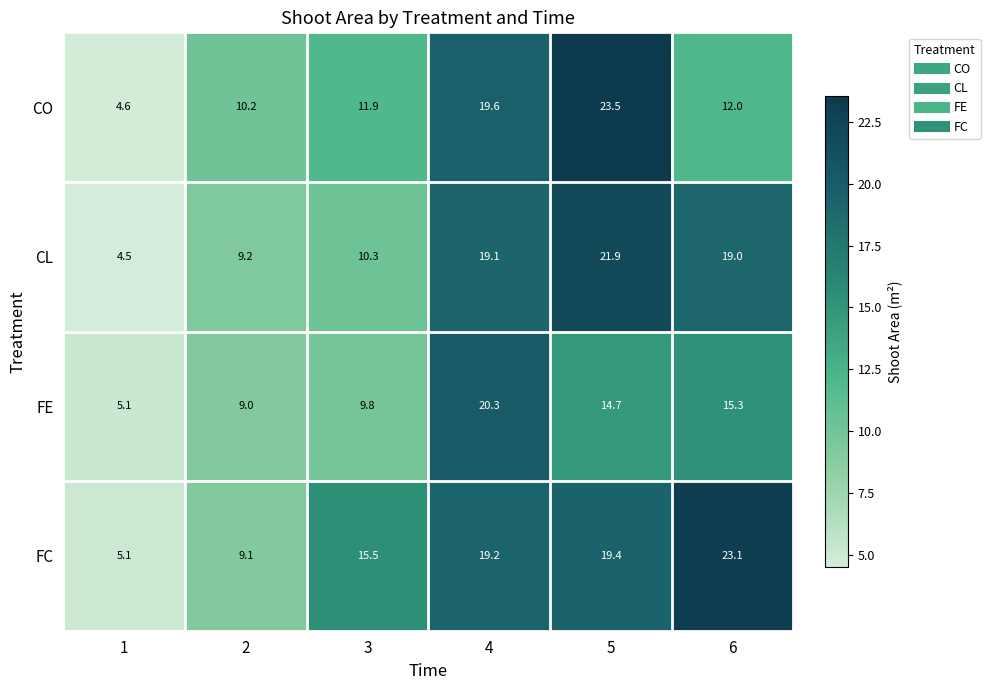

What value does the FE series have at 2?

9.0